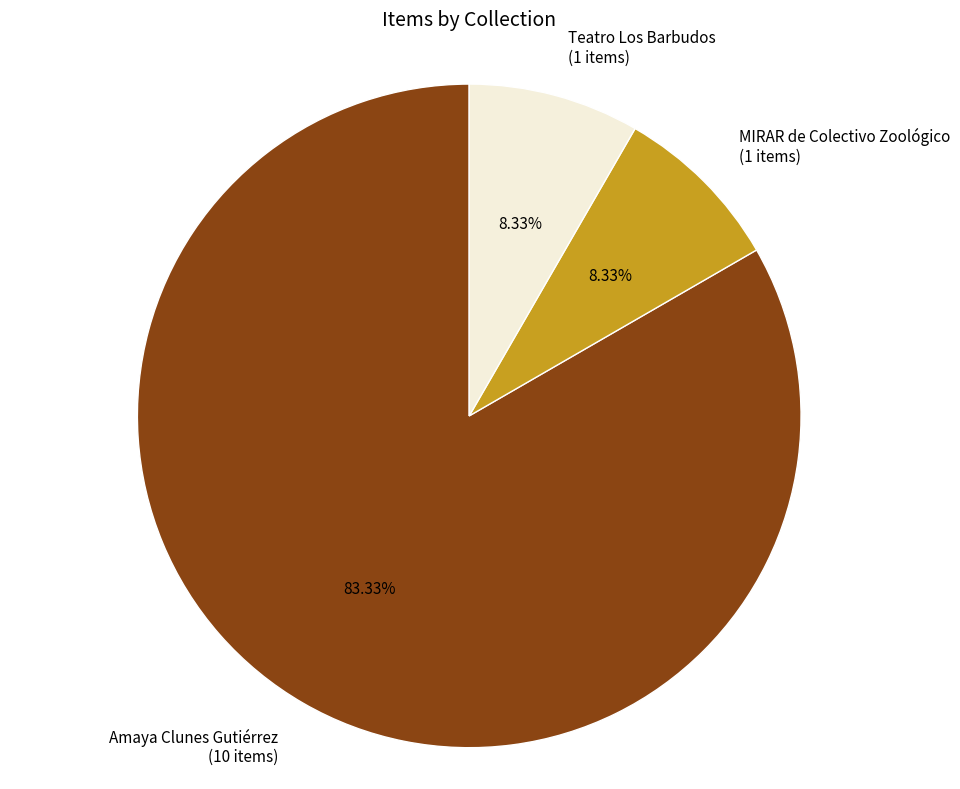

What is the majority slice?

Amaya Clunes Gutiérrez (10 items)